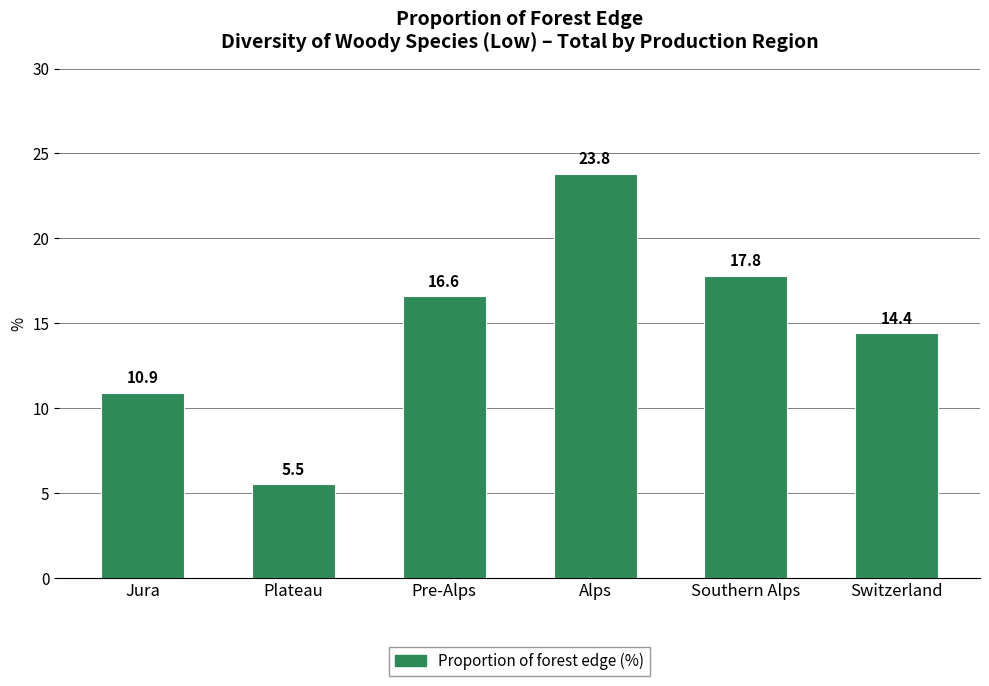

What position from the left is Pre-Alps?

3